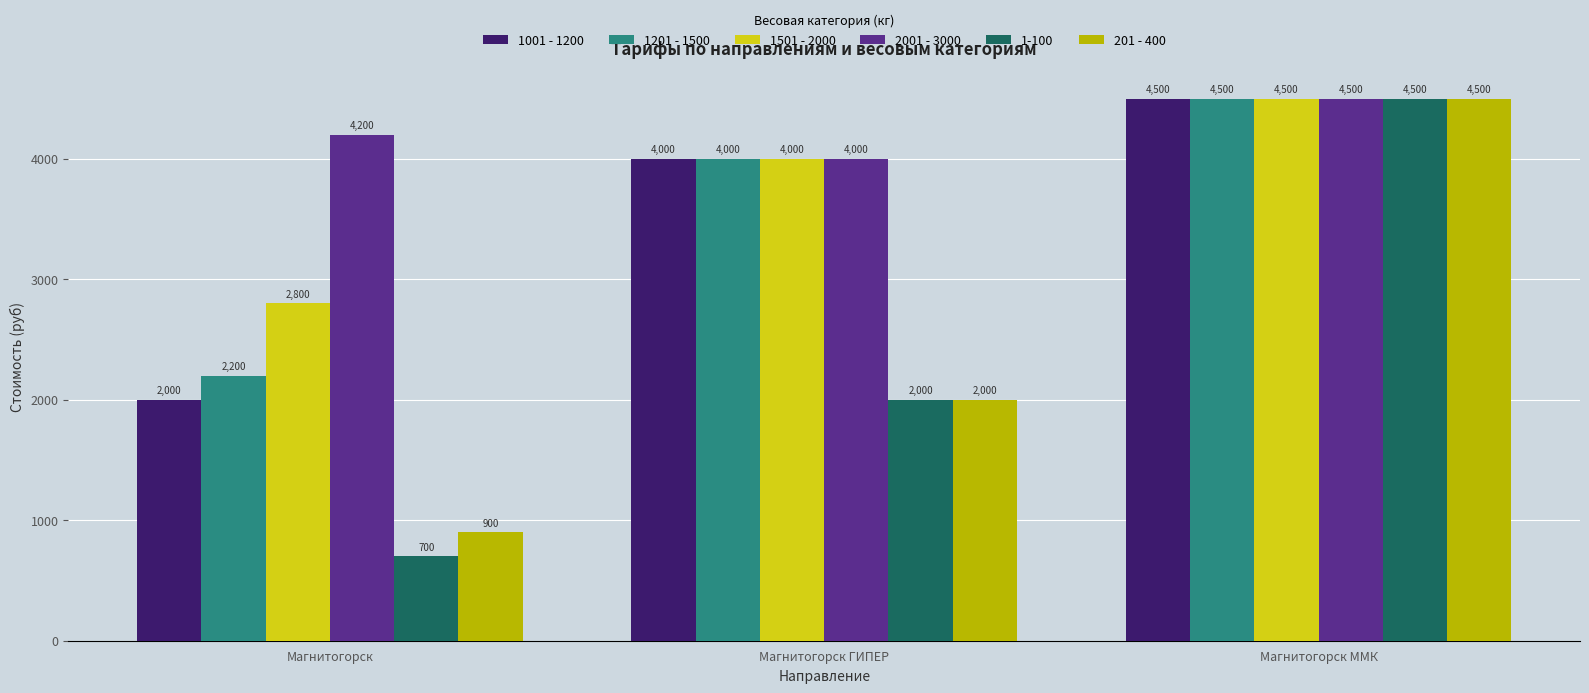

How many groups of bars are there?

3